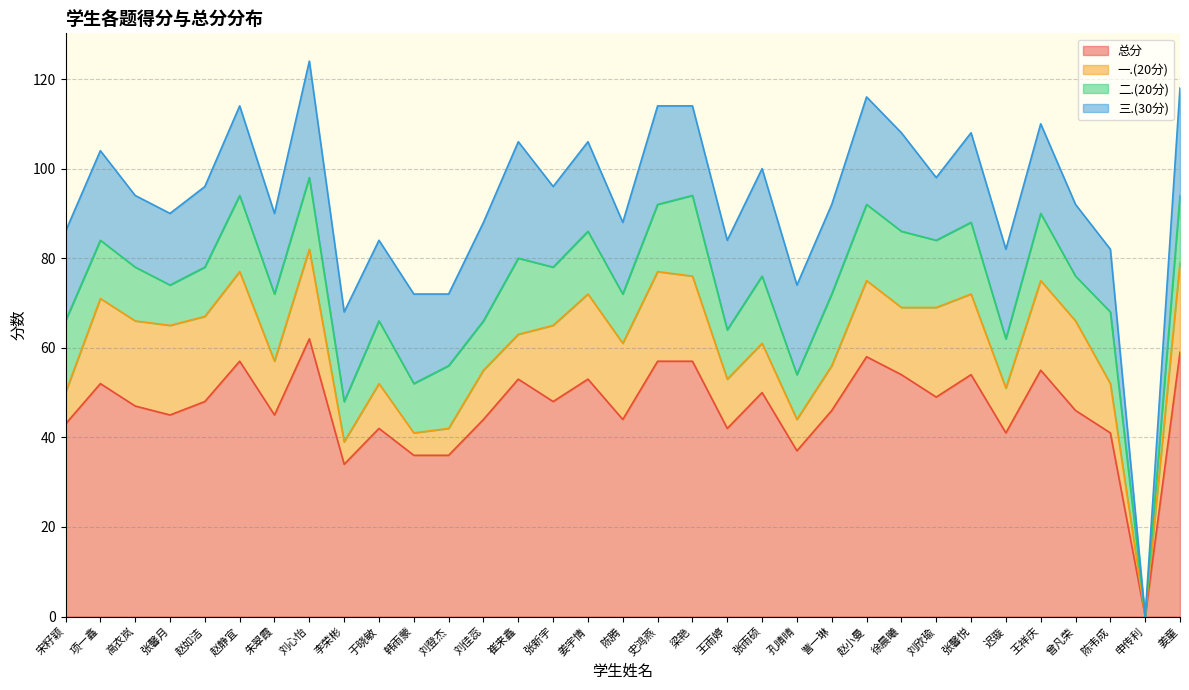

Rank the series by their maximum value, from lowest to highest.

二.(20分), 一.(20分), 三.(30分), 总分